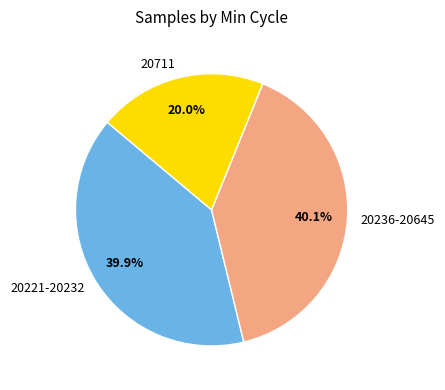

To the nearest percent, what percentage of the pie is 20711?

20%